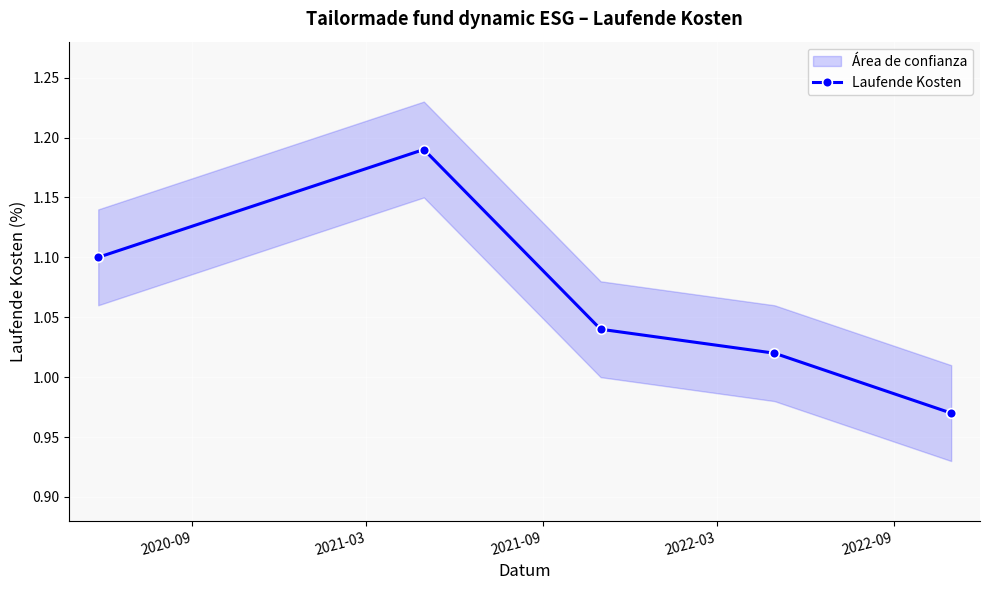

What is the value of the 4th point from the left?

1.0